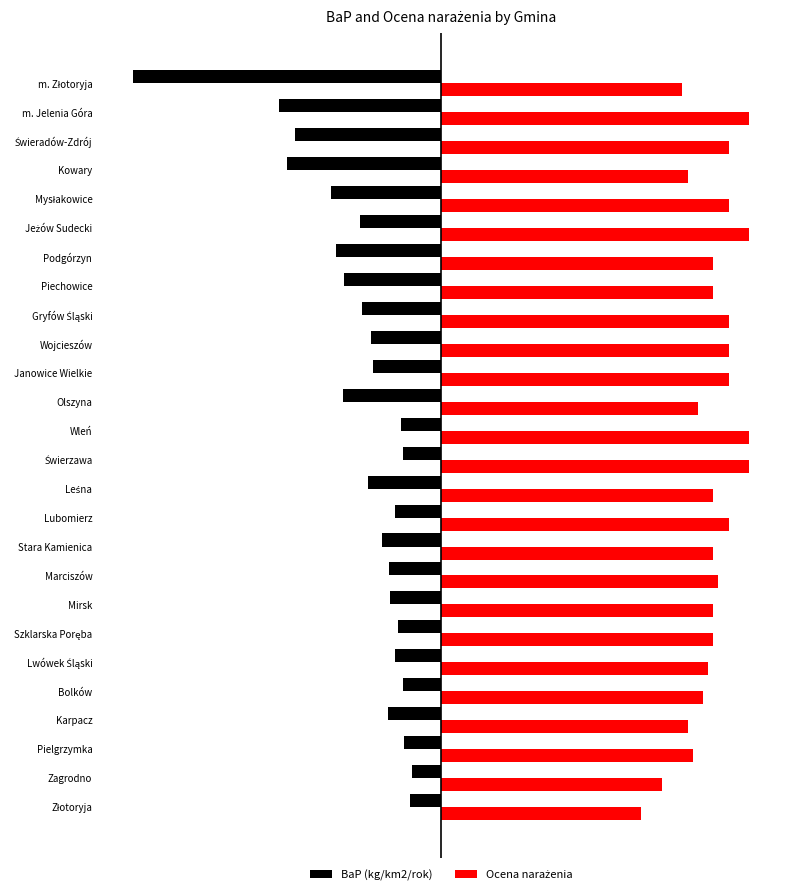

What are all the series names shown in the legend?

BaP (kg/km2/rok), Ocena narażenia